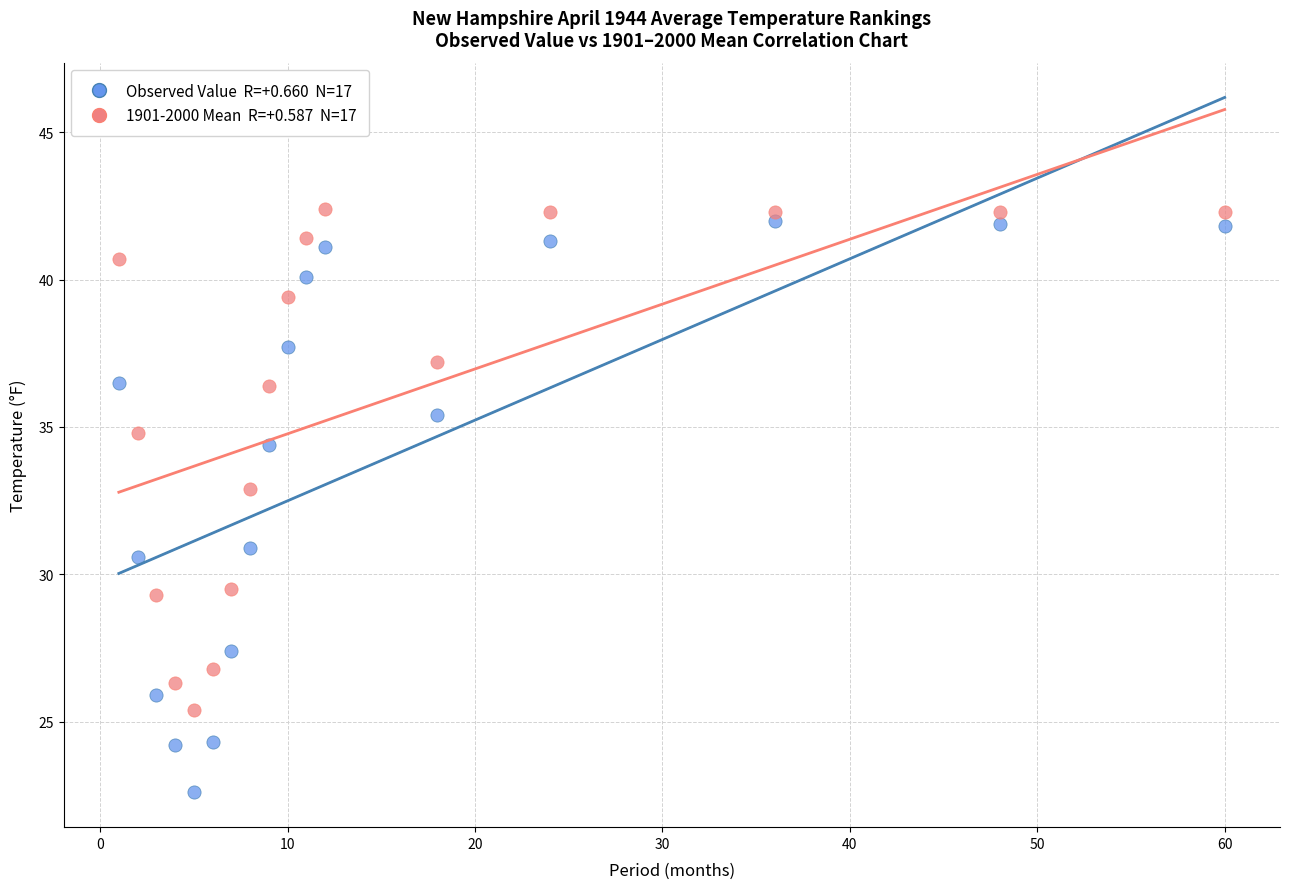

Across all data points, what is the range of Y values (max minus min)?

19.8